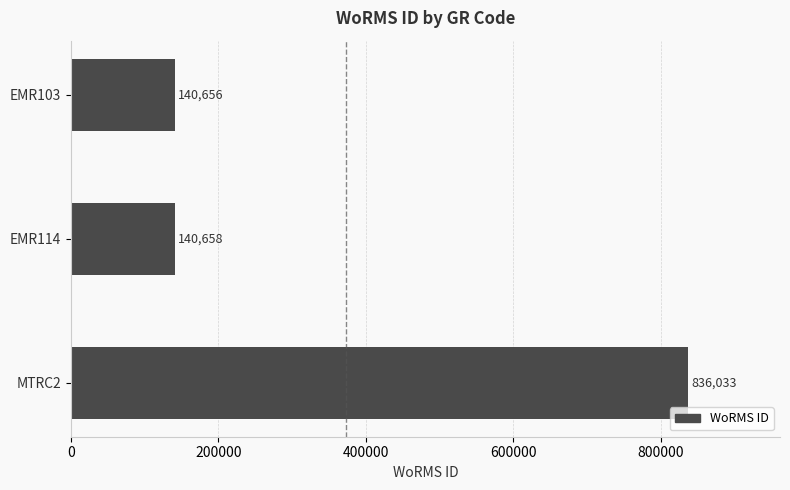

The value at MTRC2 is 836033. True or false?

True